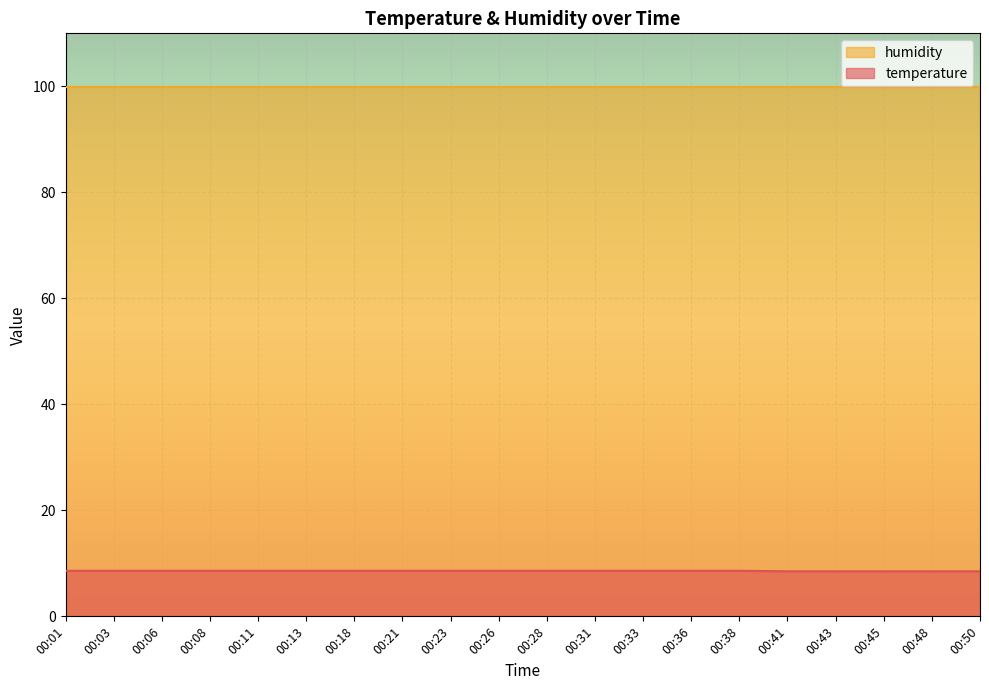

Is it true that the value at 00:31 is 8.6?

True